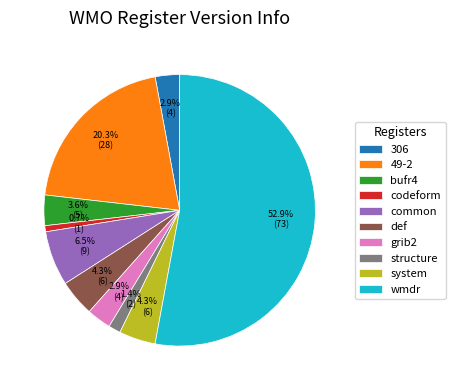

What percentage is the grib2 slice, to the nearest percent?

3%